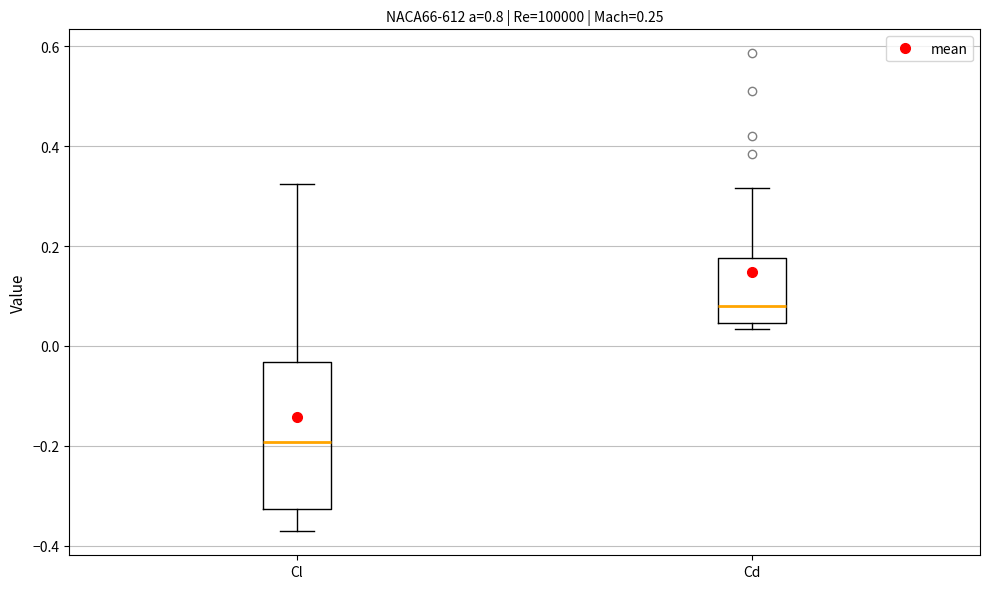

Reading left to right, transcribe this box plot: for each box, give where its median line is, the range the box spans, and where its two whiskers end, as read against the y-axis. The values are not printed on the chart, so give them approximately, as read against the axis.

Cl: median -0.20, box -0.32 to -0.04, whiskers -0.38 to 0.32
Cd: median 0.08, box 0.04 to 0.18, whiskers 0.04 (just below the box's lower edge) to 0.32